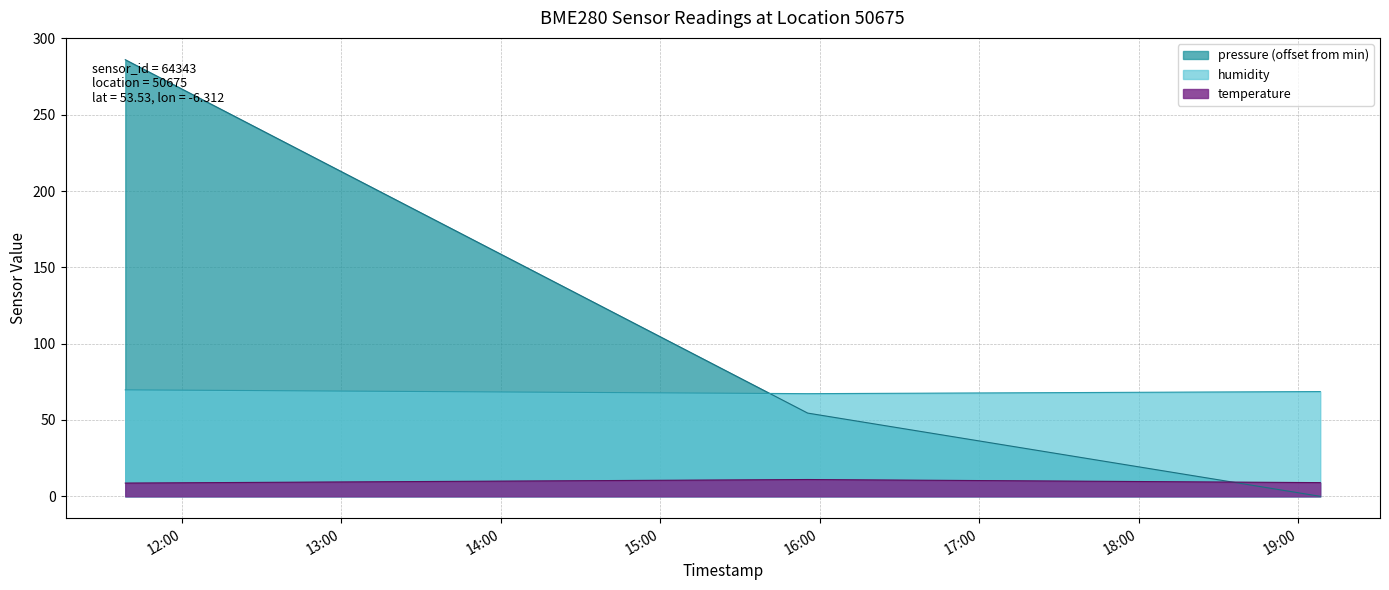

Rank the categories by temperature value from highest to lowest.

2023-02-23T15:55:26, 2023-02-23T19:08:21, 2023-02-23T11:38:38